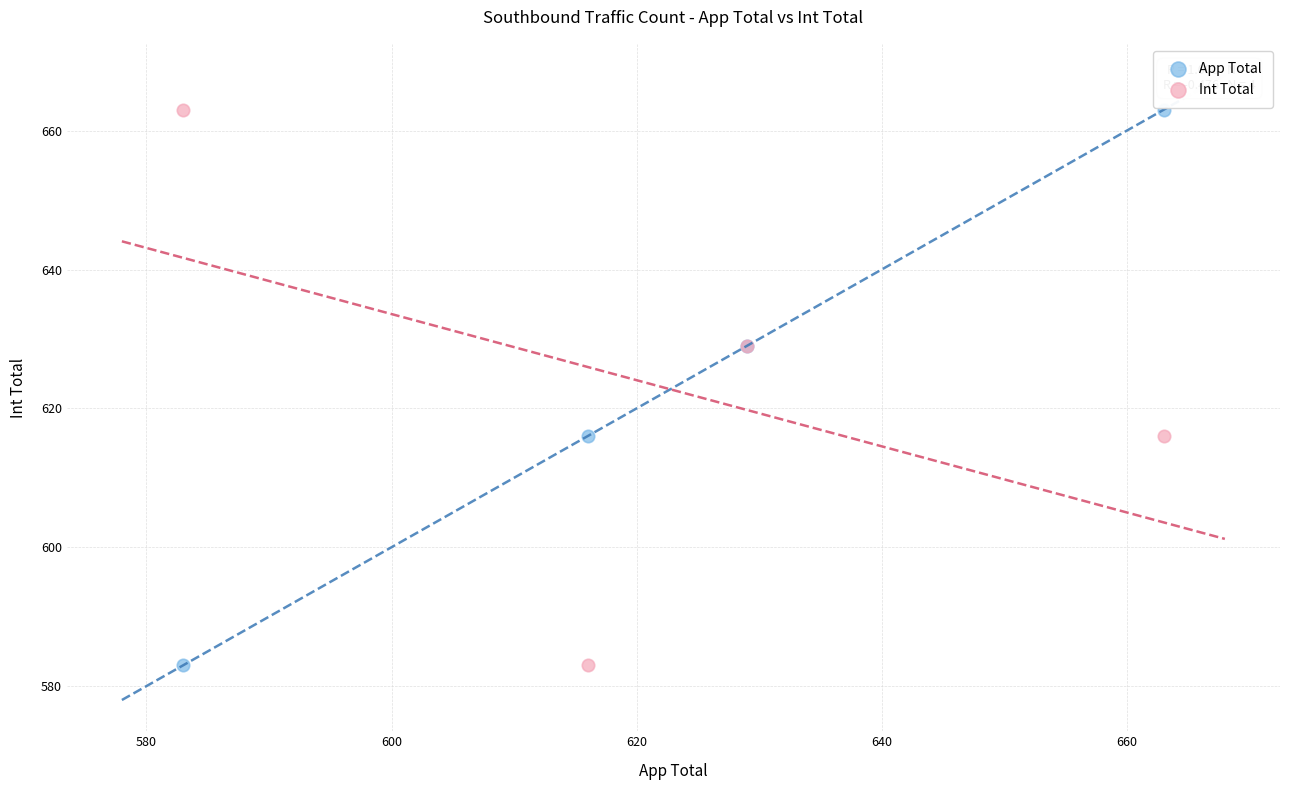

What are all the series names shown in the legend?

App Total, Int Total